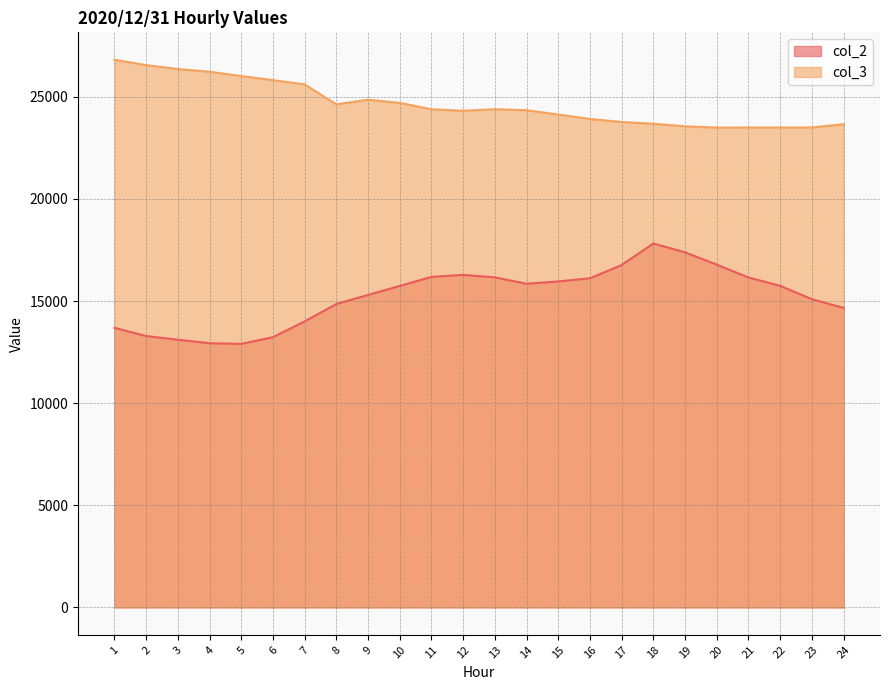

Between 17 and 19, which series saw the biggest shift?

col_2